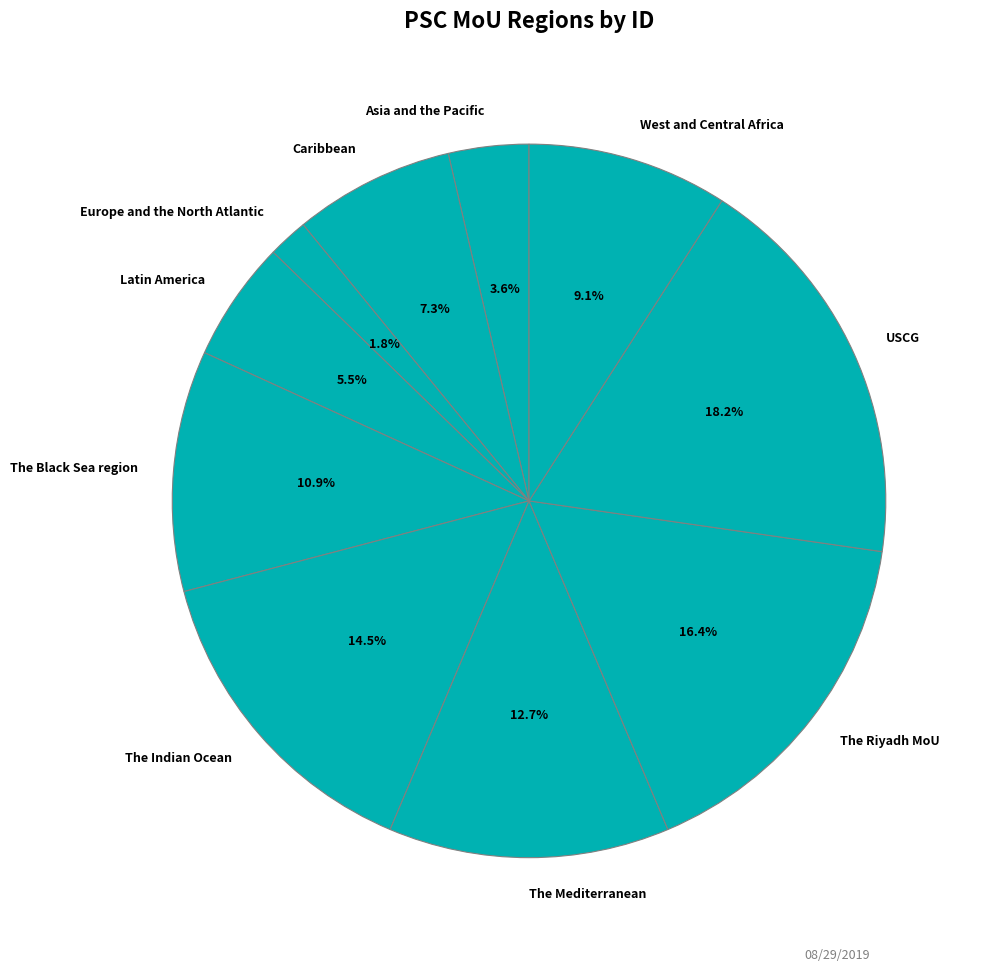

How many segments does this pie chart have?

10